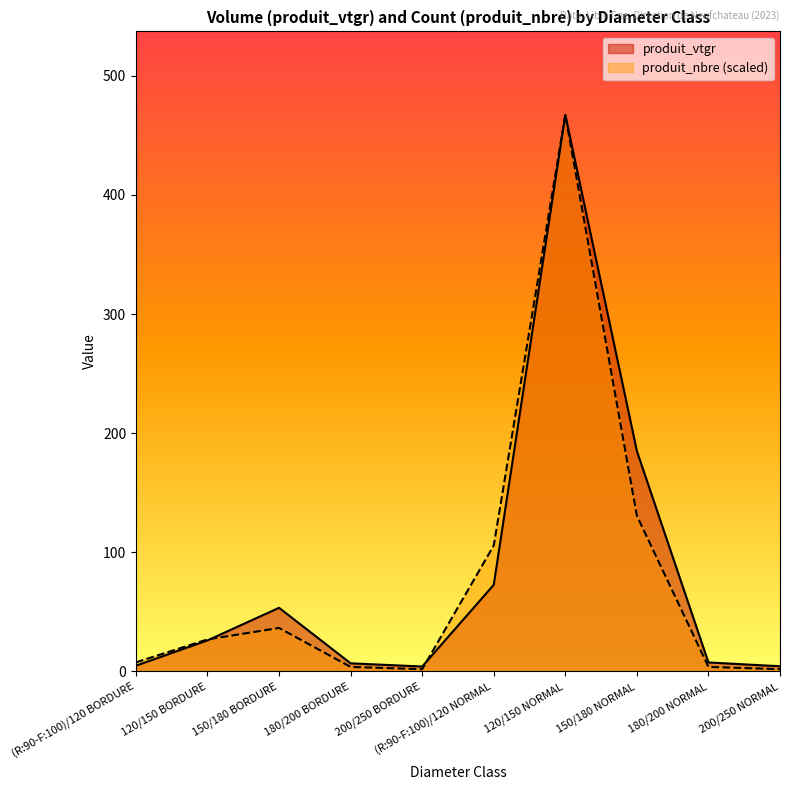

At which label is produit_nbre closest to 234?

150/180 NORMAL